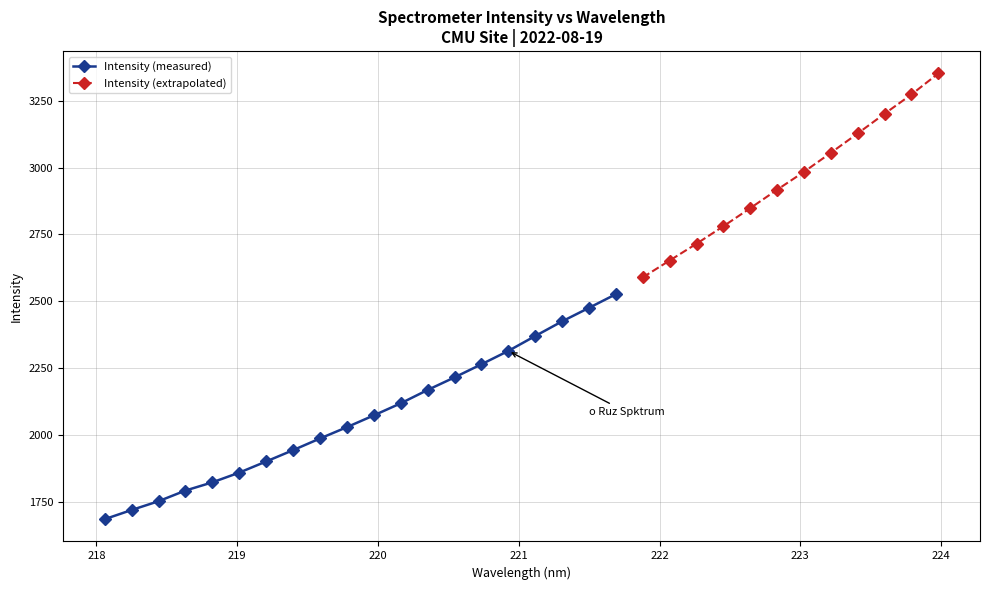

What is the sum of all values?

76947.4